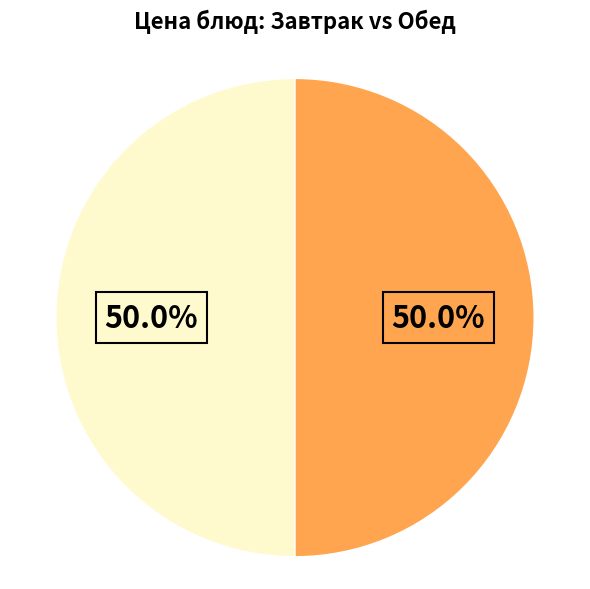

How many segments does this pie chart have?

2